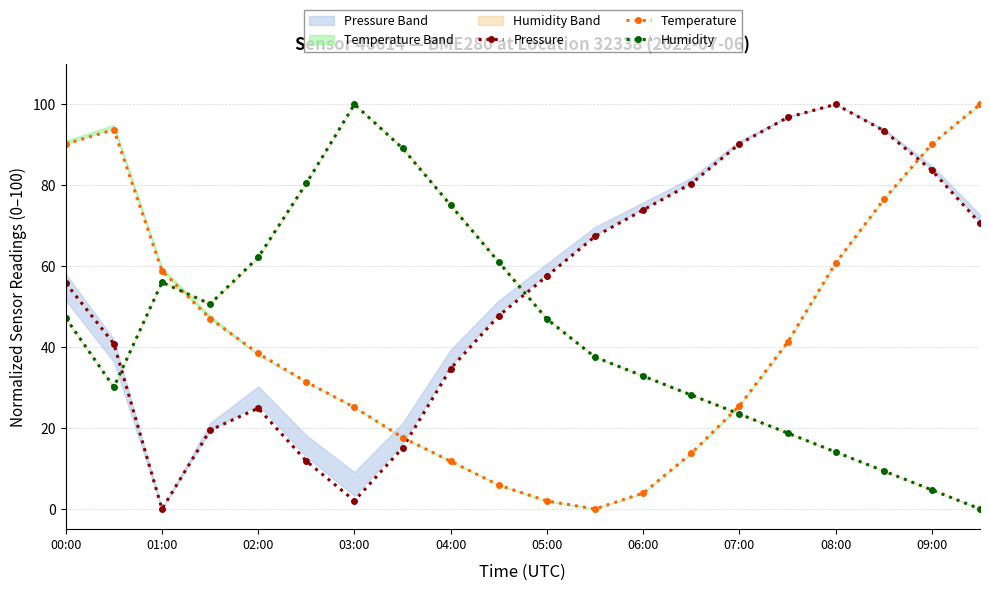

How many data points in Pressure are less than 57?

10